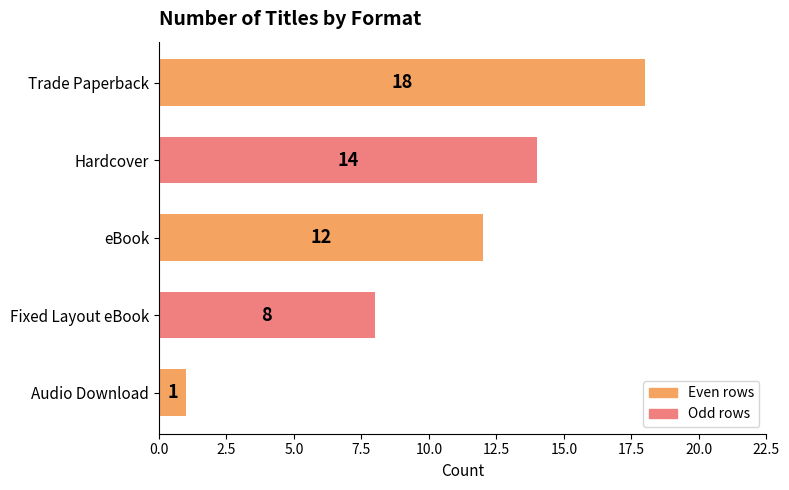

List the labels in order of value, smallest first.

Audio Download, Fixed Layout eBook, eBook, Hardcover, Trade Paperback